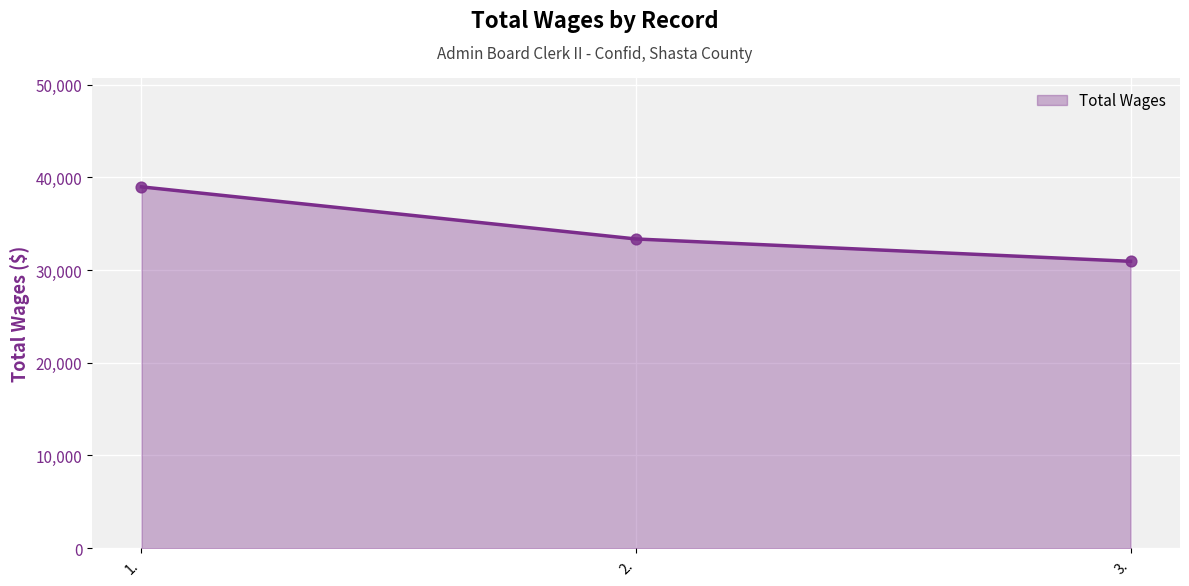

Between 2. and 1., which is larger?

1.